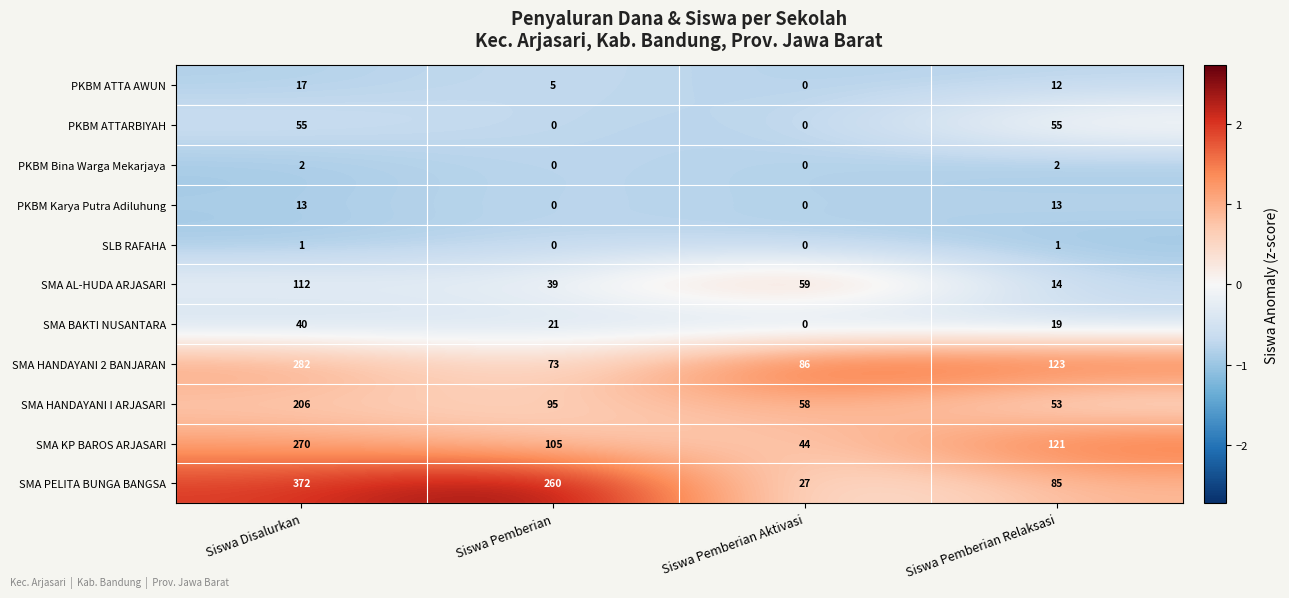

Which series changed the most between Siswa Pemberian and Siswa Pemberian Relaksasi?

SMA PELITA BUNGA BANGSA